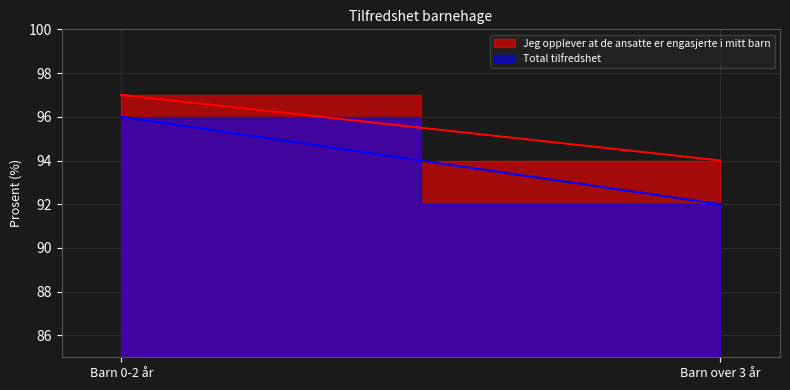

What is the label of the 2nd point from the left?

Barn over 3 år